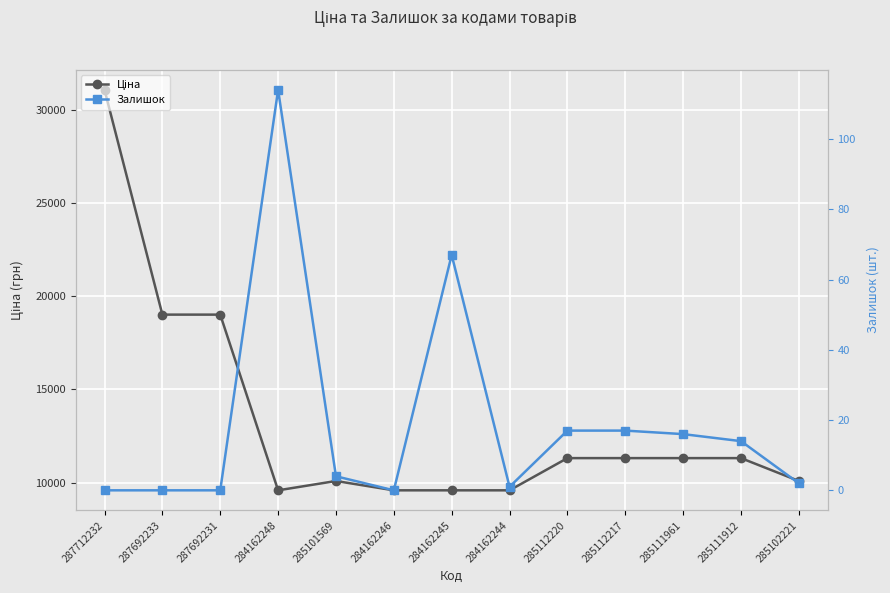

What is the sum of all Залишок values?

252.0